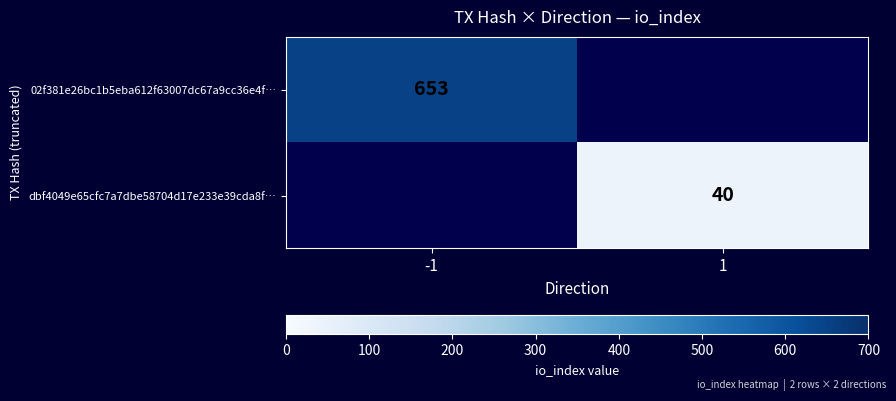

True or false: dbf4049e65cfc7a7dbe58704d17e233e39cda8f… has a value of 72 at 1.

False